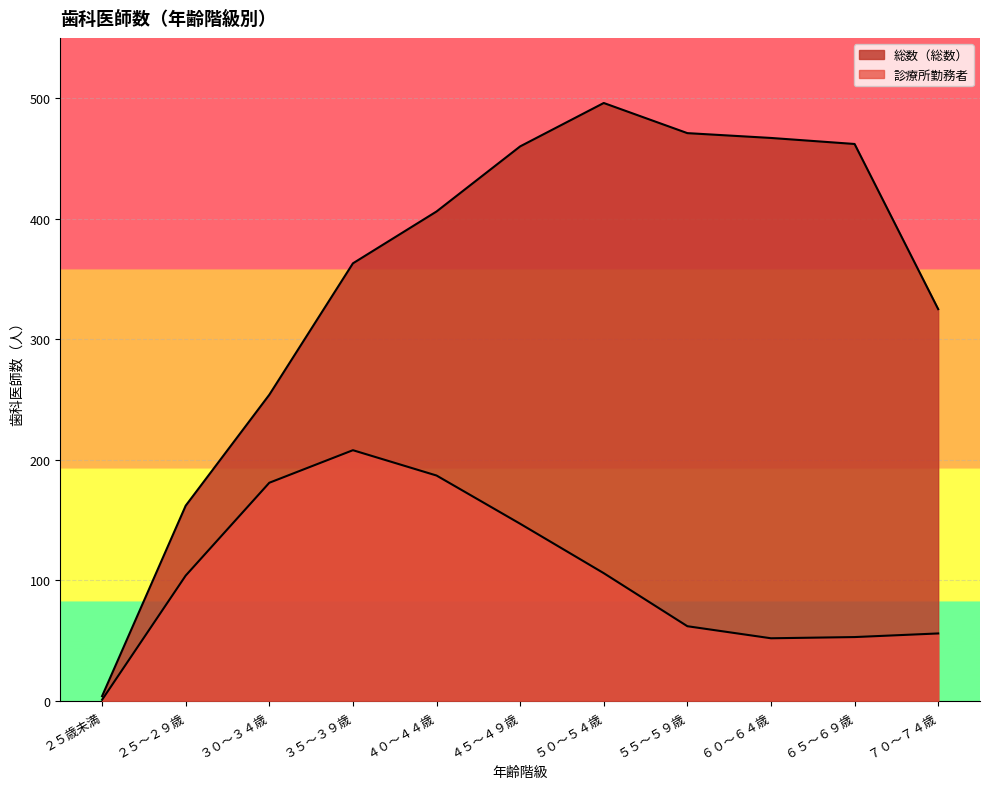

True or false: 総数（総数） and 診療所勤務者 cross at least once.

False